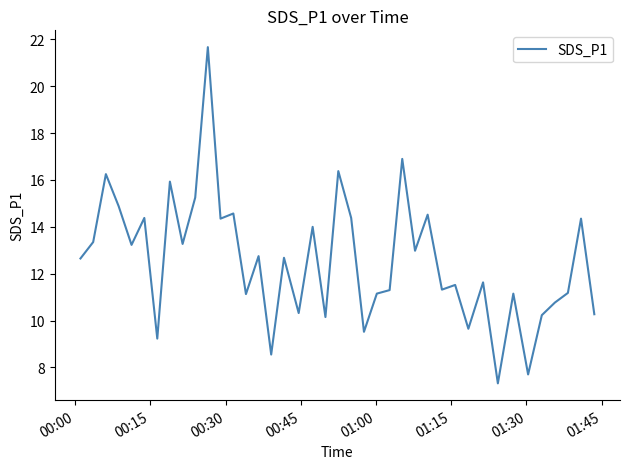

What is the minimum value shown in the chart?

7.3